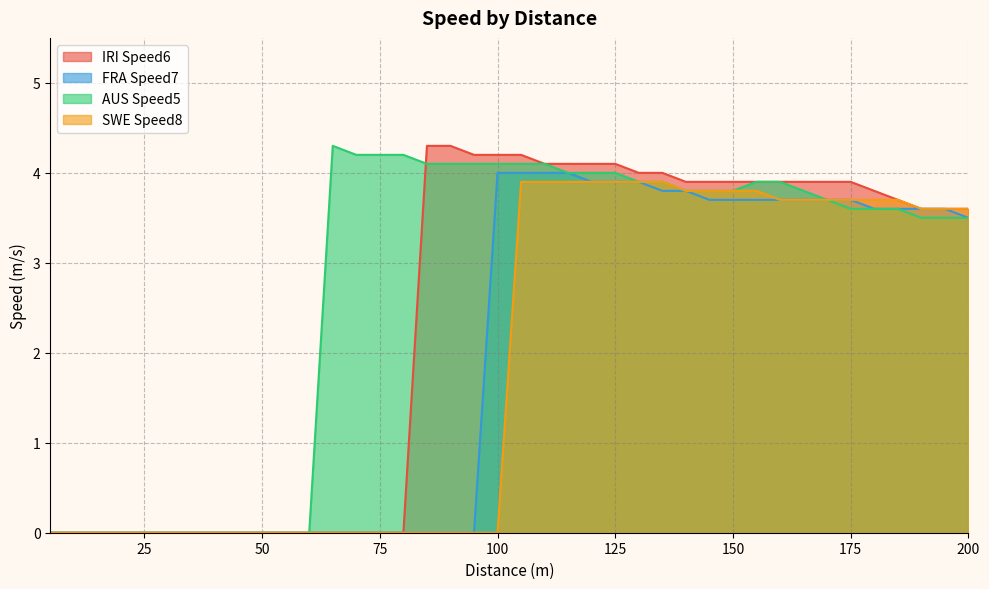

Which has a higher value, 135 or 190?

135